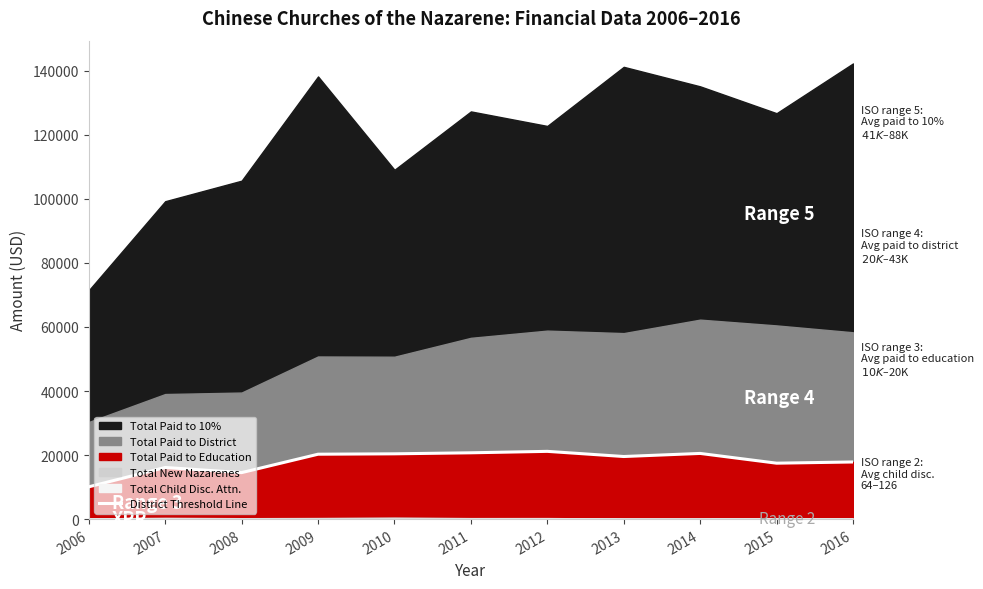

Where is the data nearest to the value 15617?

2007